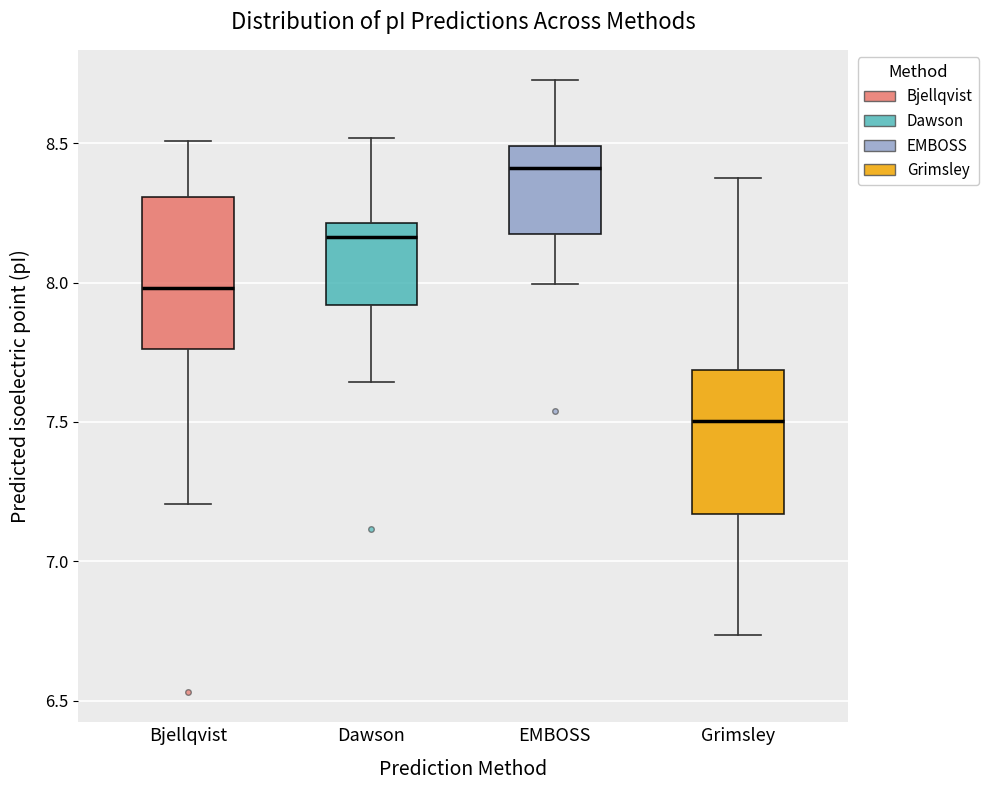

Which box's median line is the lowest?

Grimsley